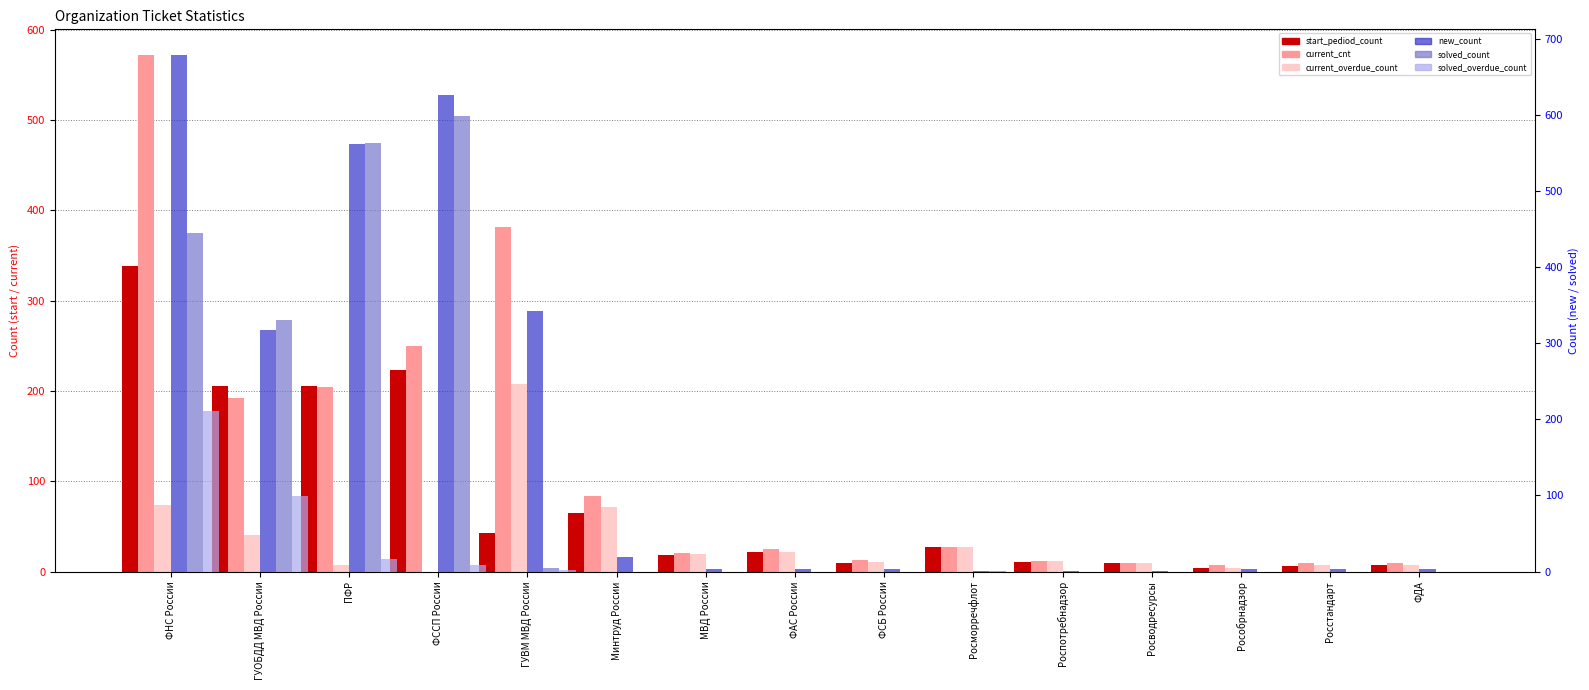

Rank the categories by new_count value from lowest to highest.

Росморречфлот, Роспотребнадзор, Росводресурсы, МВД России, ФАС России, ФСБ России, Рособрнадзор, Росстандарт, ФДА, Минтруд России, ГУОБДД МВД России, ГУВМ МВД России, ПФР, ФССП России, ФНС России